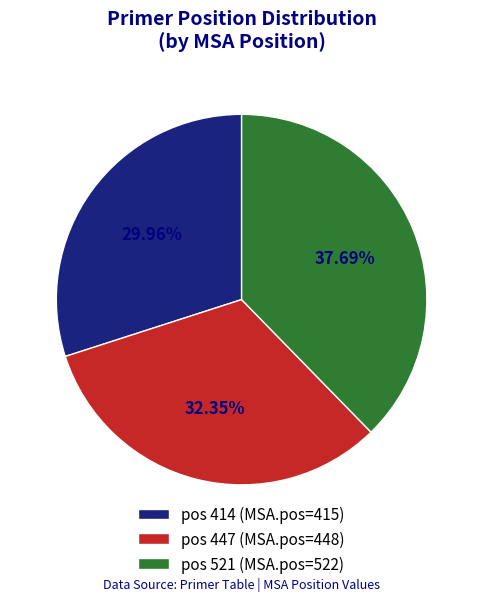

Rank the categories by value from highest to lowest.

pos 521 (MSA.pos=522), pos 447 (MSA.pos=448), pos 414 (MSA.pos=415)